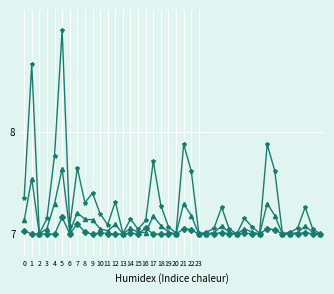

What is the maximum value shown in the chart?

9.0